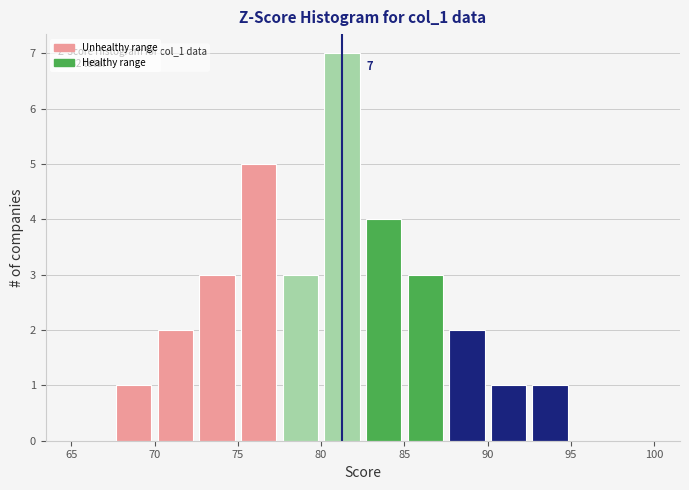

Which range on the x-axis has the tallest bar?

80.0 to 82.5